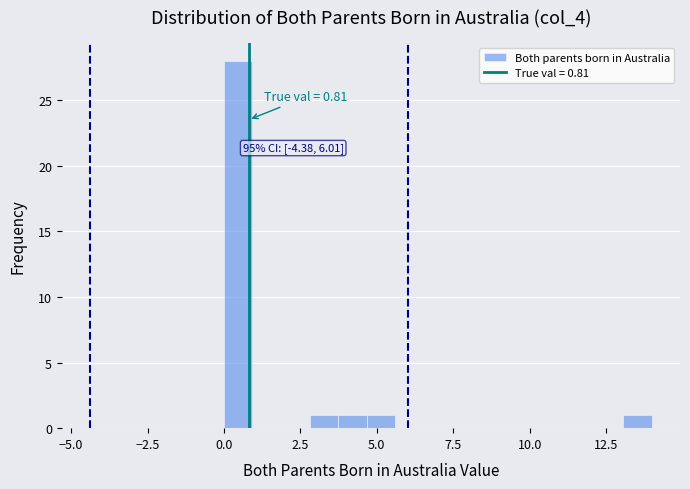

Read against the x-axis, roughly where is the centre of the tallest bar?

0.5